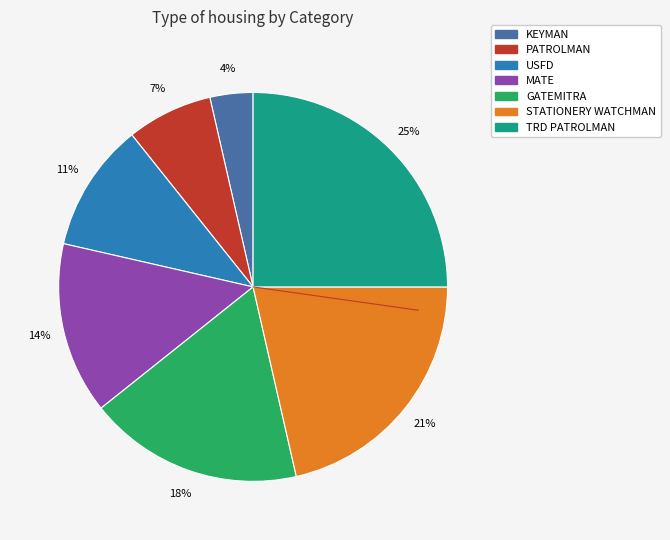

How many slices are in this pie chart?

7